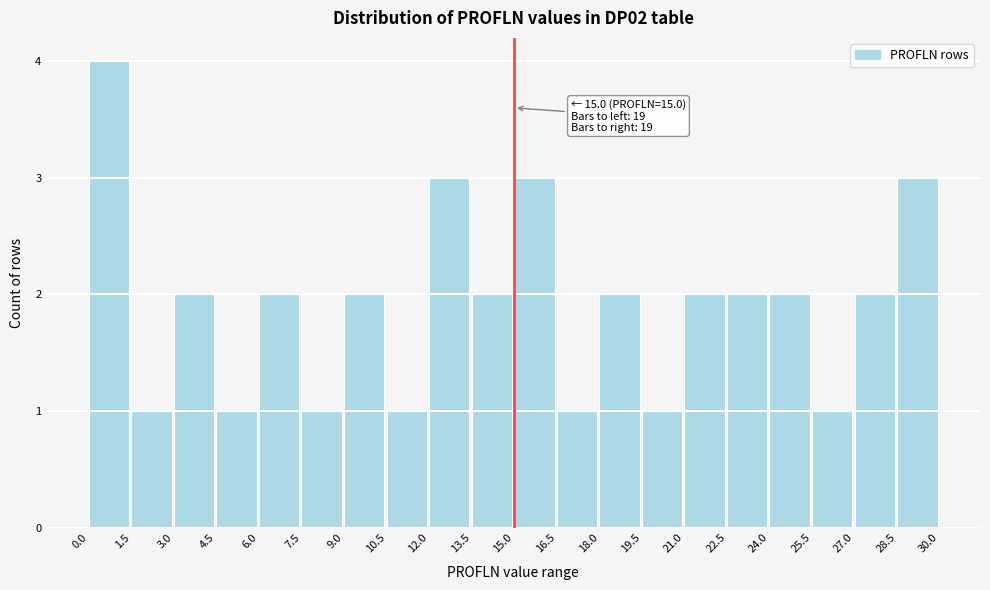

Over which range of the x-axis is the bar tallest?

0.0 to 1.5